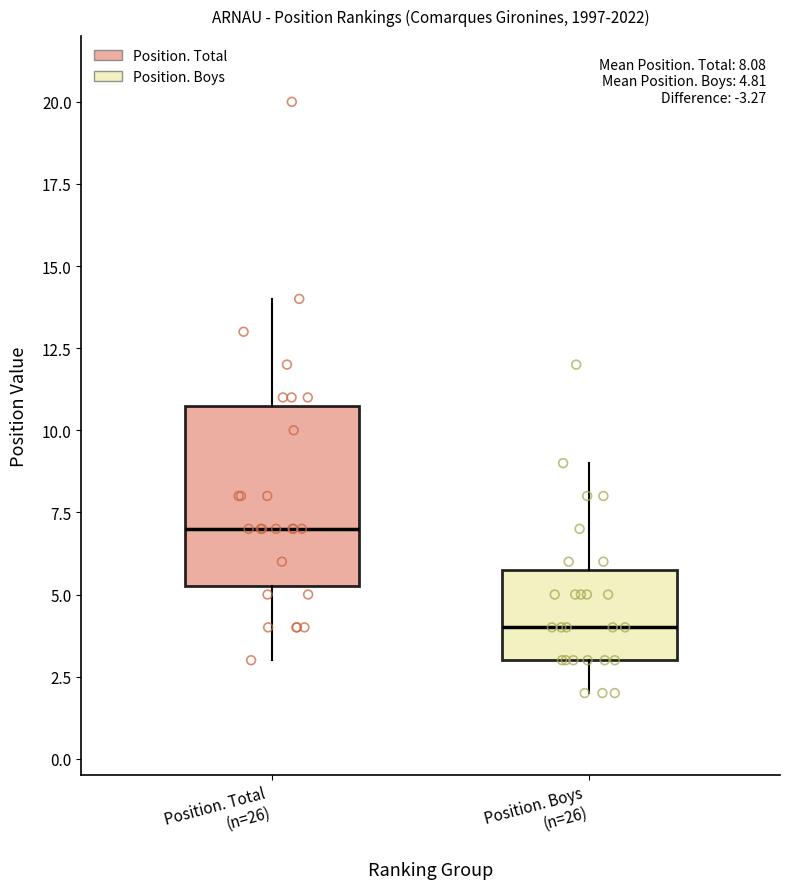

Which box is the tallest, from its lower edge to its upper edge?

Position. Total (n=26)